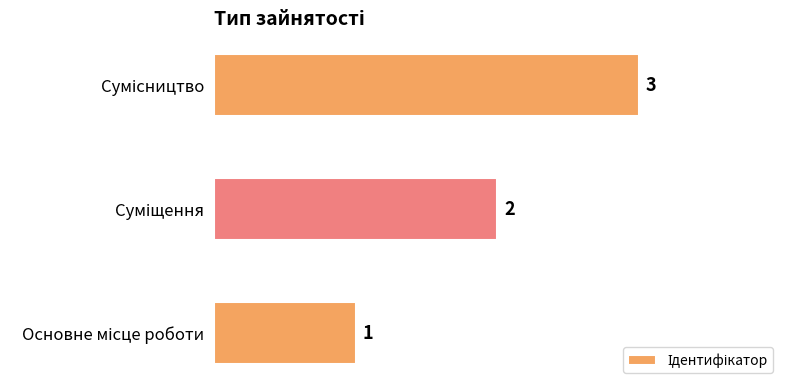

How many values are between 1 and 3?

3